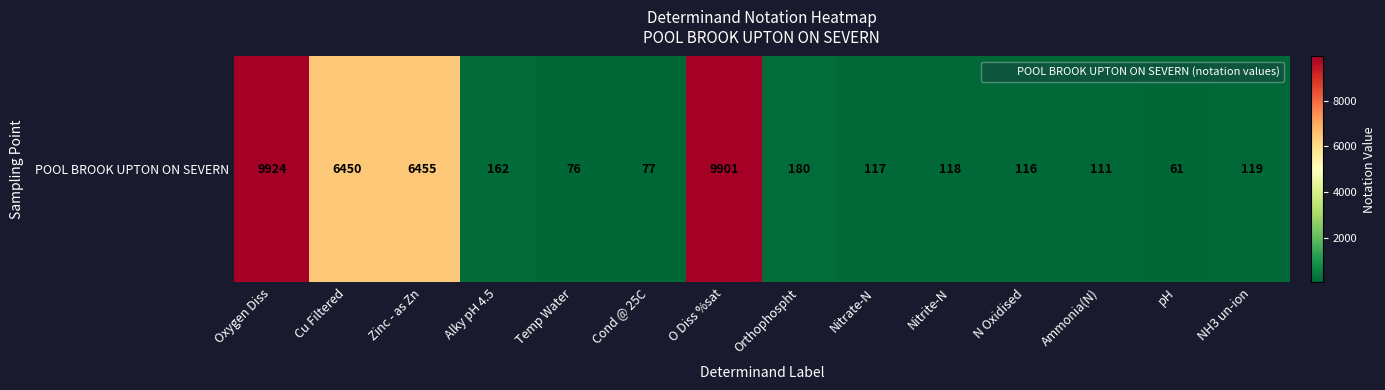

Where is the data nearest to the value 4992?

Cu Filtered